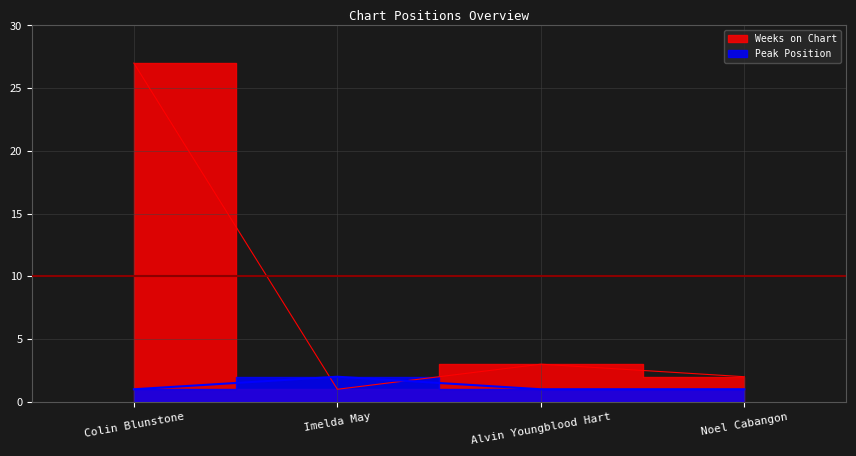

What is the maximum value shown in the chart?

27